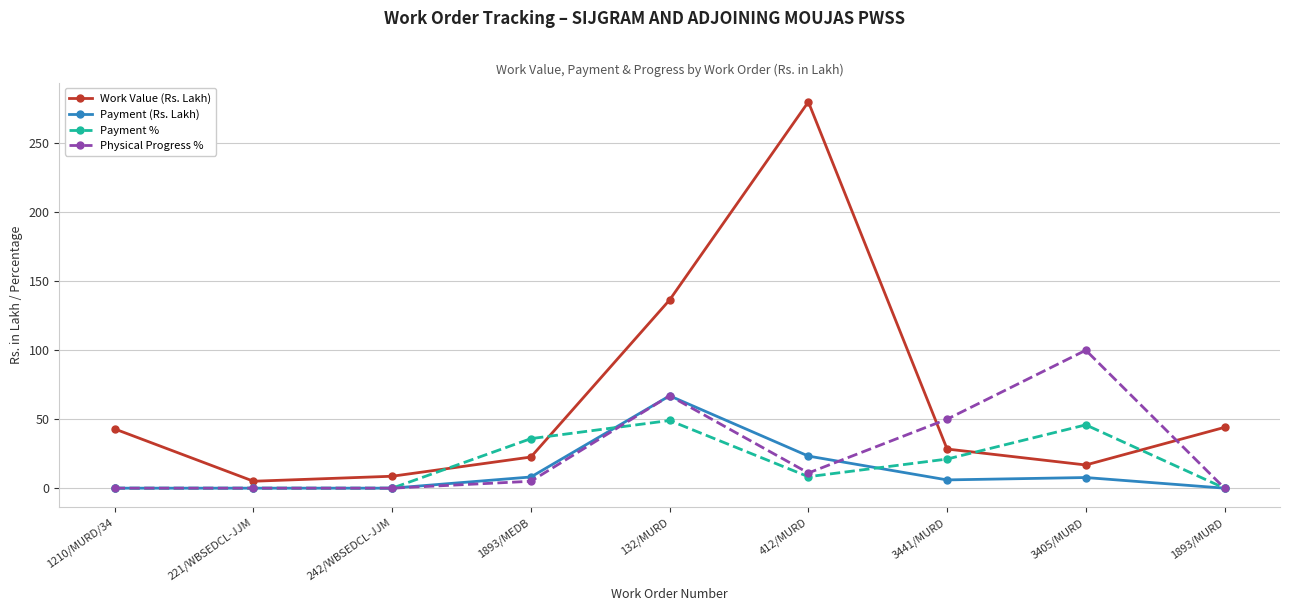

What position from the left is 1210/MURD/34?

1